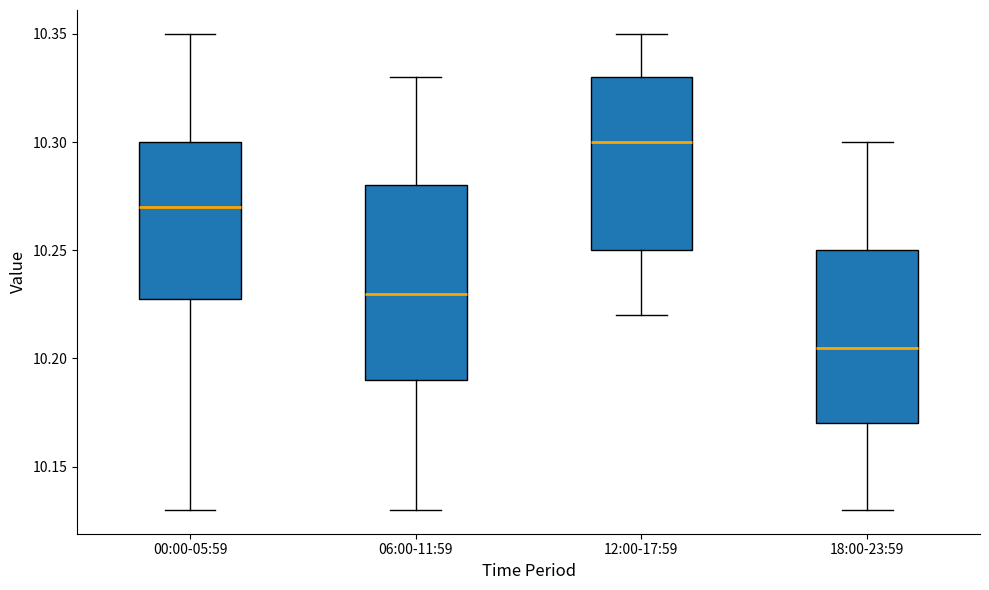

Where does the upper whisker of the box for 00:00-05:59 end on the y-axis? The values are not printed on the chart, so give them approximately, as read against the axis.

10.350